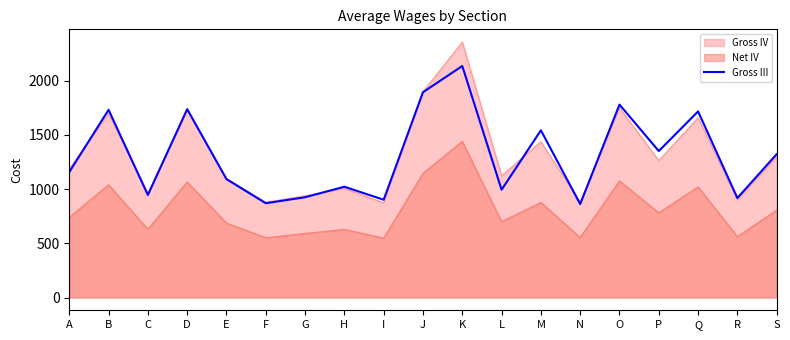

The chart shows a value of 861 at N. True or false?

True